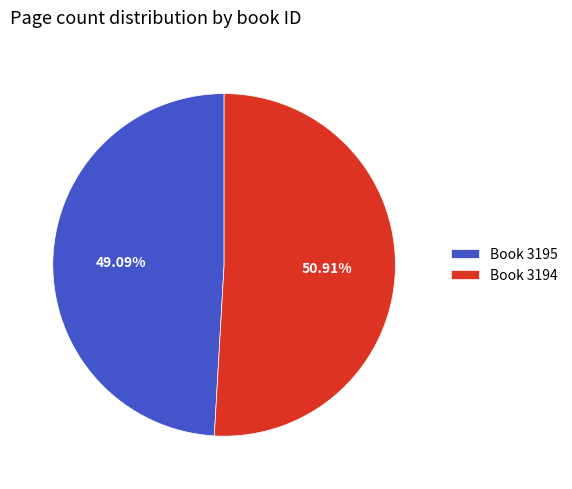

Which slice represents more than half of the pie?

Book 3194